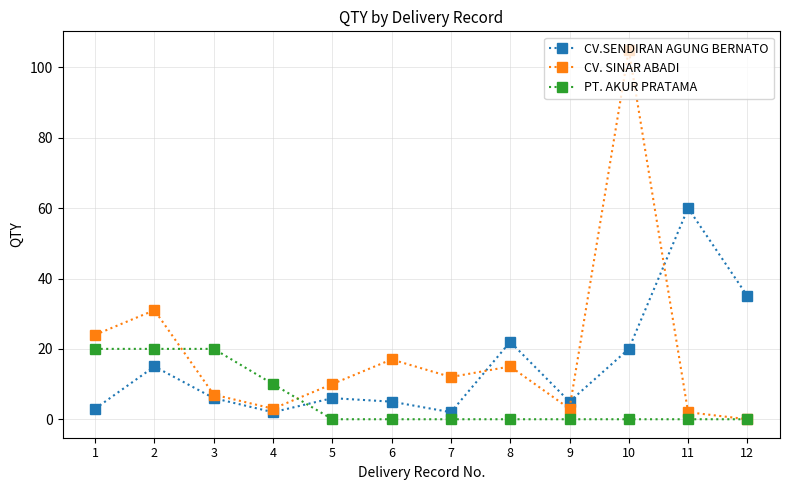

Reading left to right, what are all the values shown in this chart?

CV.SENDIRAN AGUNG BERNATO: 3	15	6	2	6	5	2	22	5	20	60	35
CV. SINAR ABADI: 24	31	7	3	10	17	12	15	3	105	2	0
PT. AKUR PRATAMA: 20	20	20	10	0	0	0	0	0	0	0	0